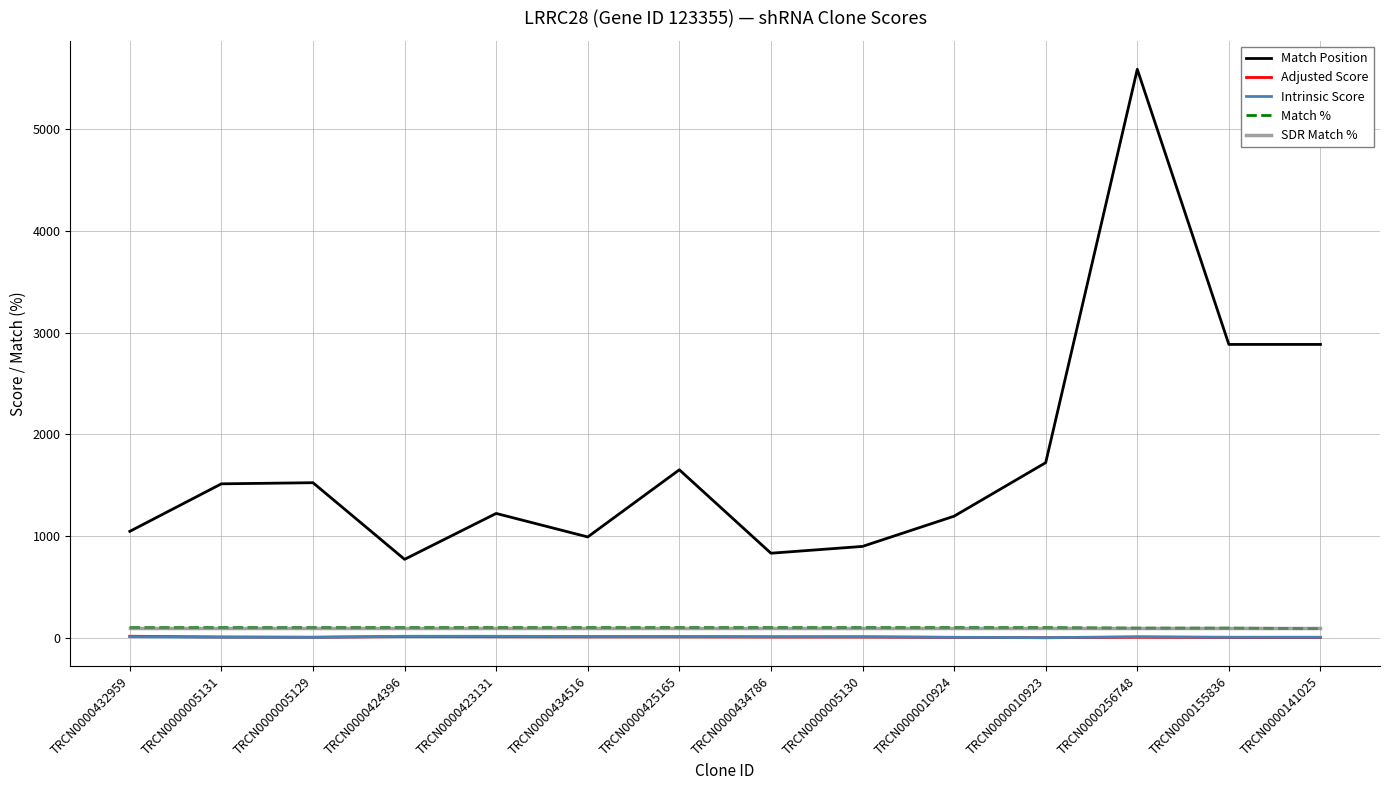

Which series has the widest spread of values?

Match Position